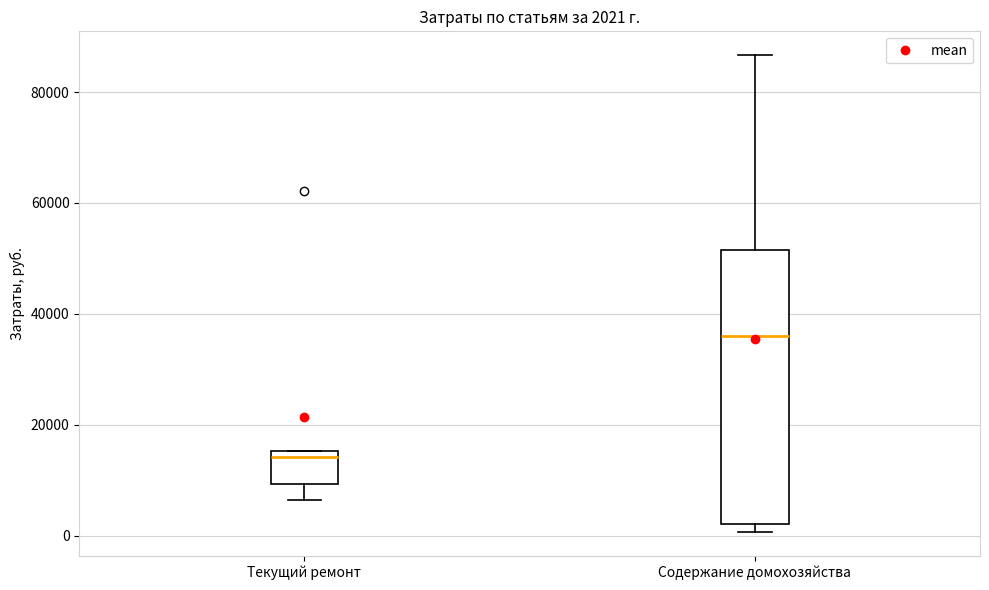

Which box is the tallest, from its lower edge to its upper edge?

Содержание домохозяйства